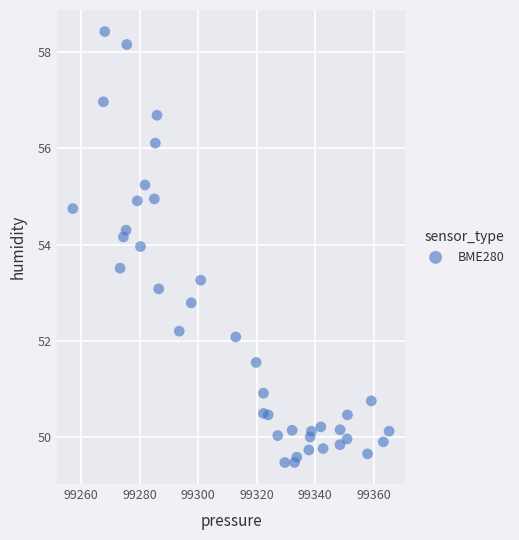

What is the range of Y values (max minus min)?

9.0